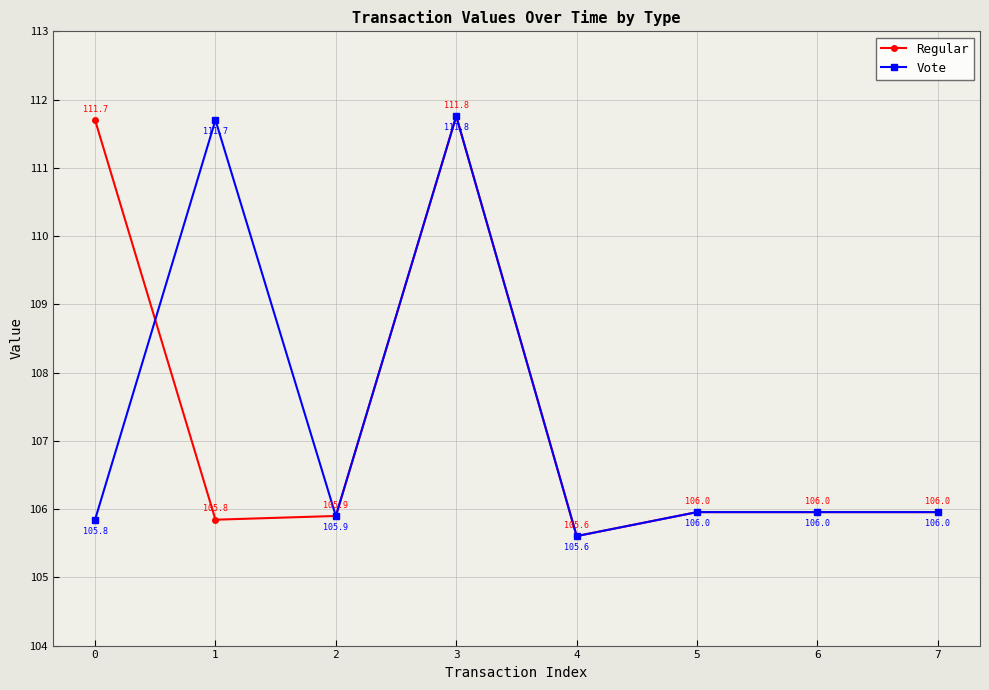

What is the difference between the highest and lowest values at 1?

5.9